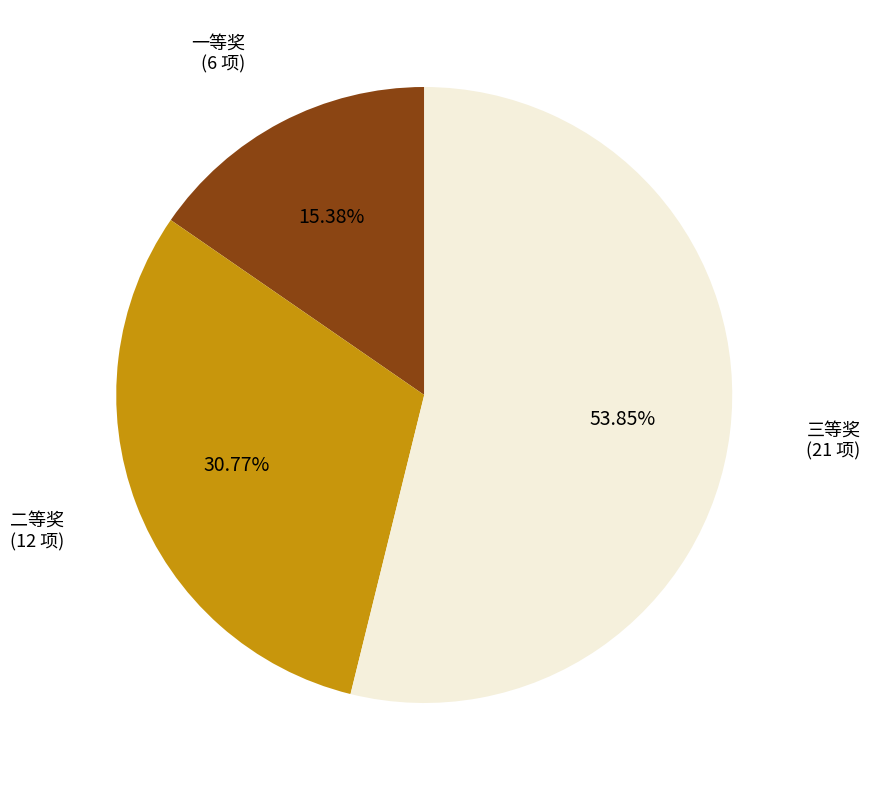

Is it true that 三等奖 is 44% of the pie?

False